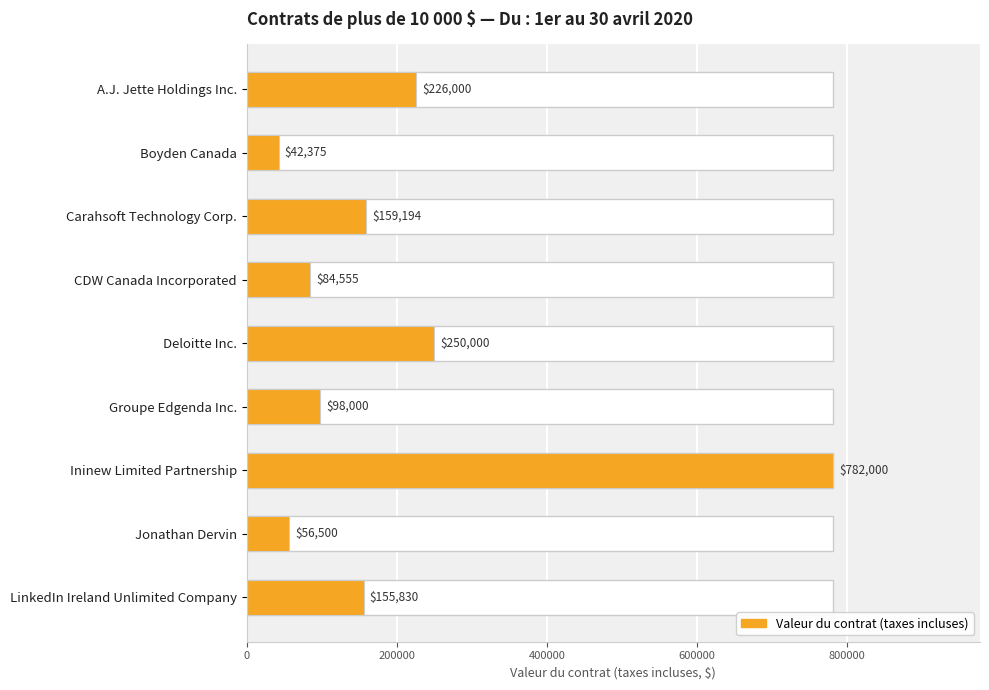

What is the difference between the maximum and minimum values?

739625.0